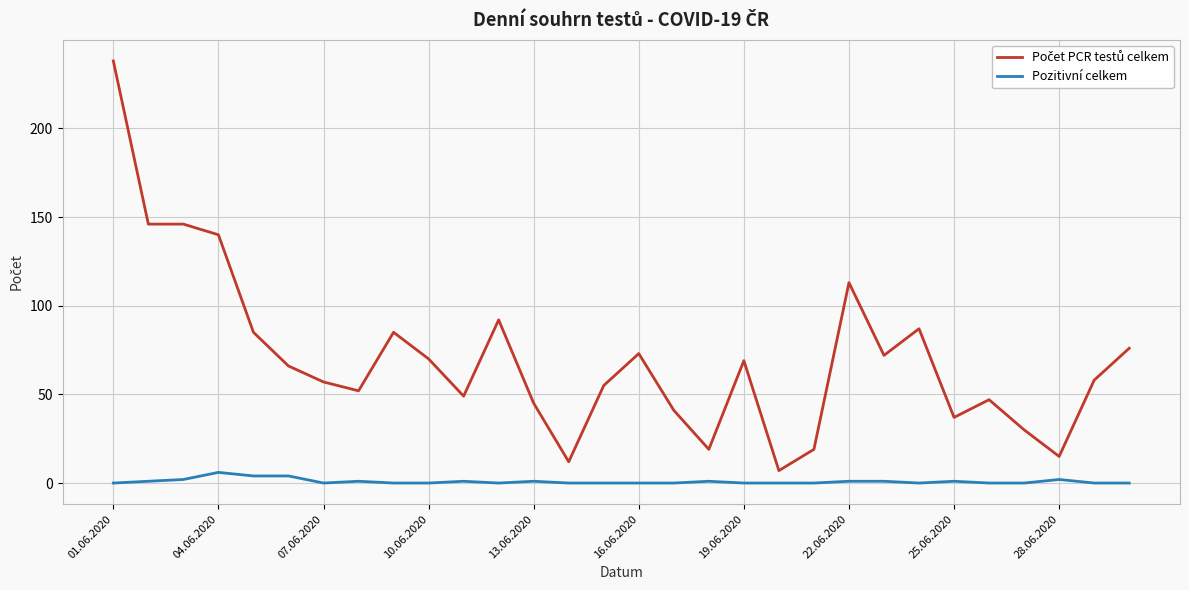

What is the maximum value shown in the chart?

238